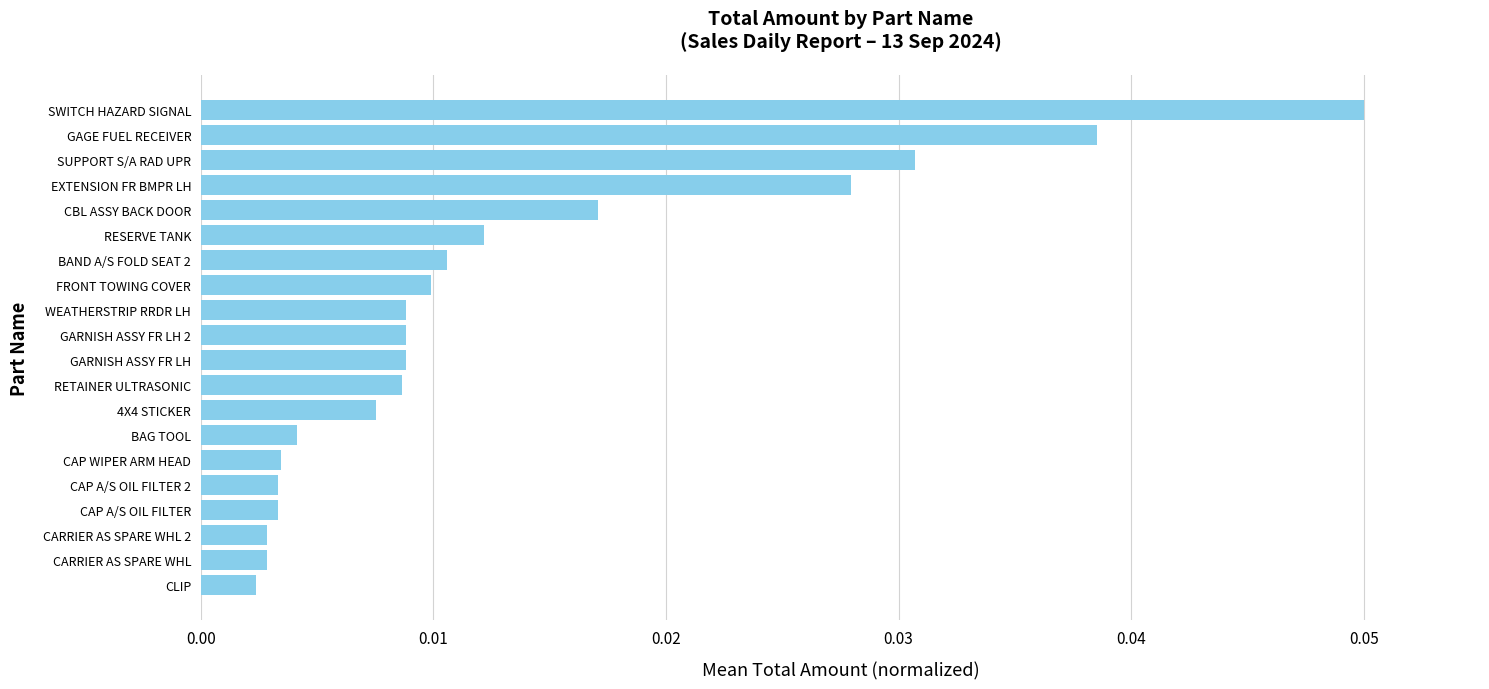

Which has a higher value, RESERVE TANK or EXTENSION FR BMPR LH?

EXTENSION FR BMPR LH